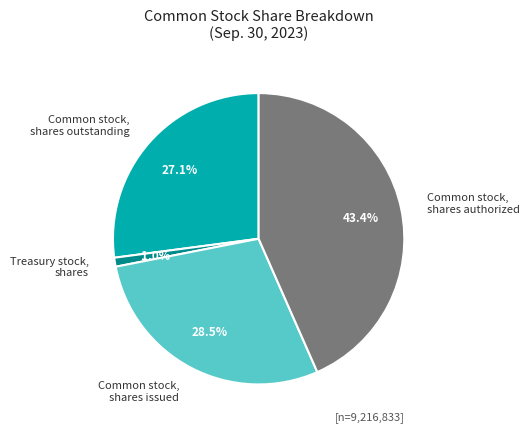

Count the number of slices in the pie.

4